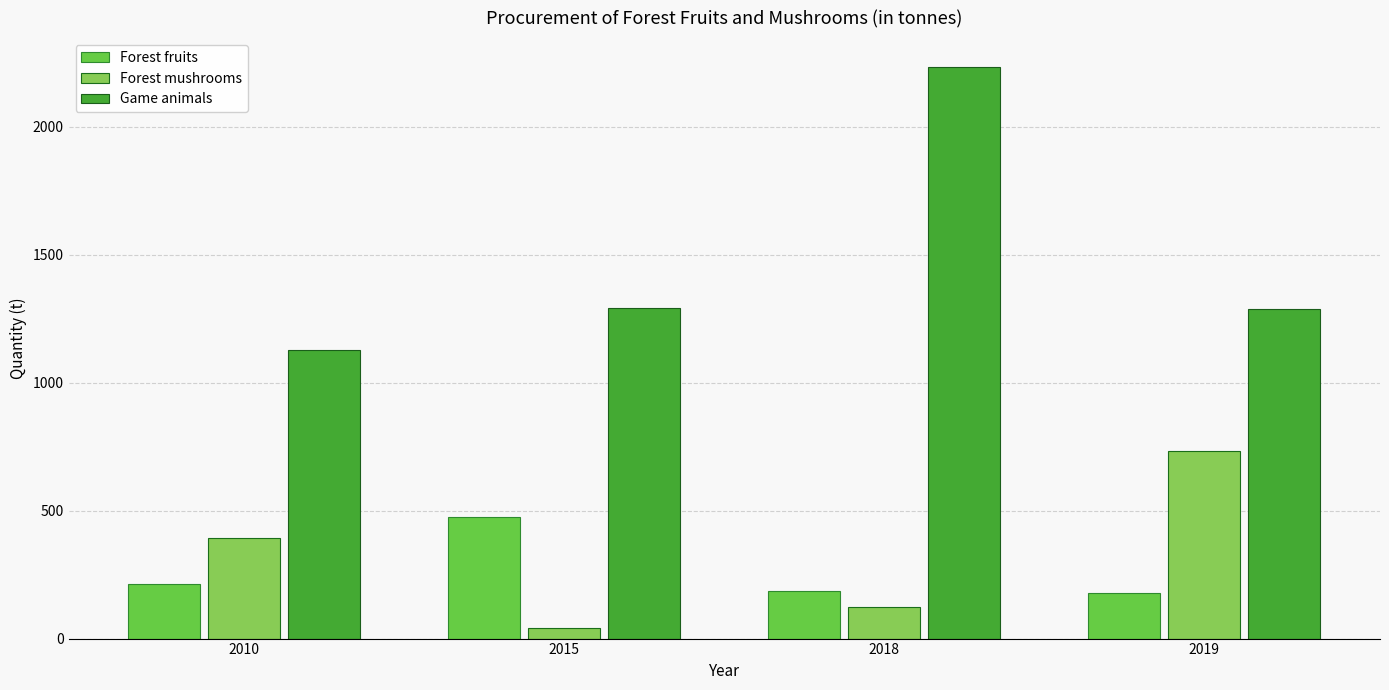

True or false: Forest fruits has a value of 213.0 at 2010.

True